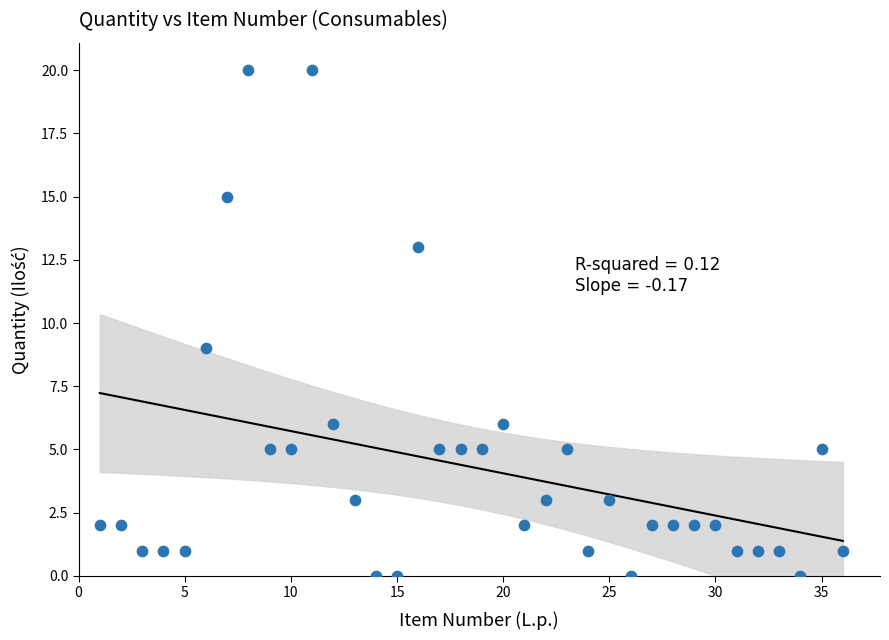

What Y value in the scatter plot is closest to 10?

9